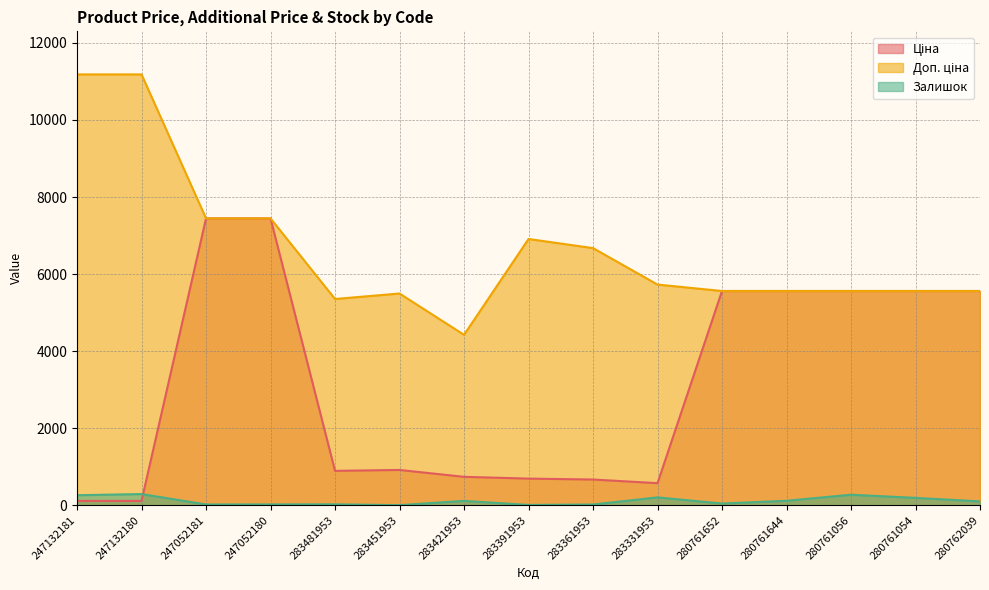

Is it true that Залишок equals 425.2 at 247132181?

False